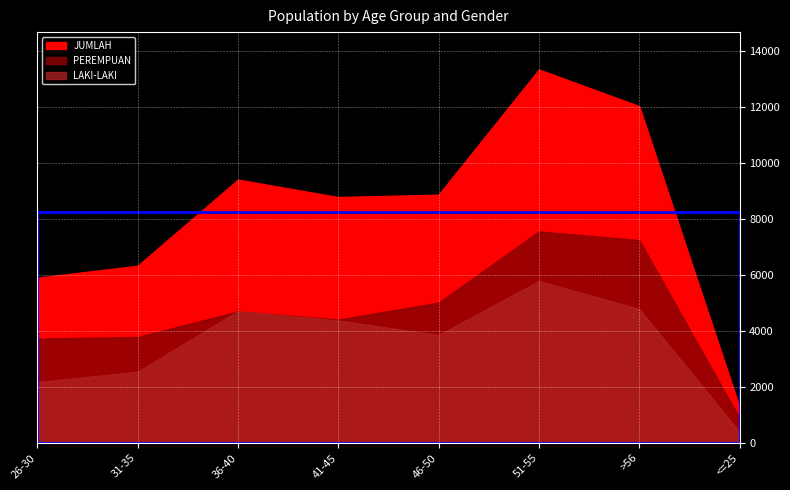

Rank the series by their average value, from highest to lowest.

JUMLAH, PEREMPUAN, LAKI-LAKI